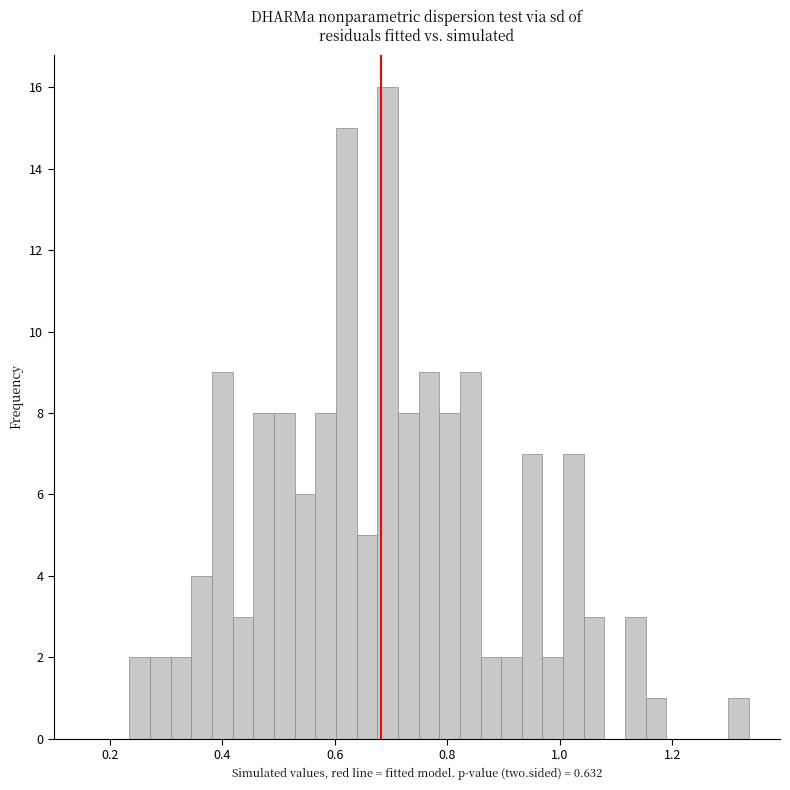

Read against the x-axis, roughly where is the centre of the tallest bar?

0.70